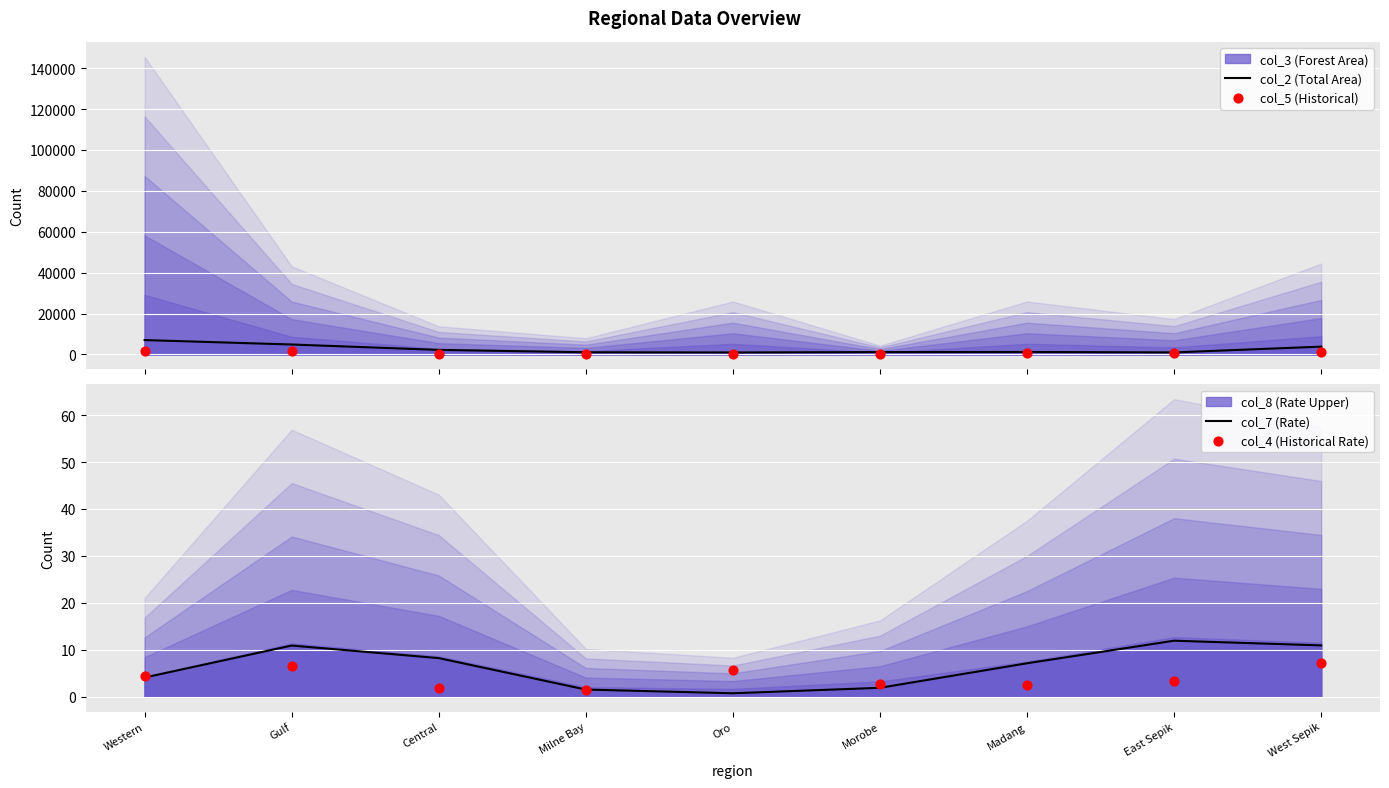

Is the value of col_4 (Historical Rate) at Central greater than the value of col_2 (Total Area) at Gulf?

No